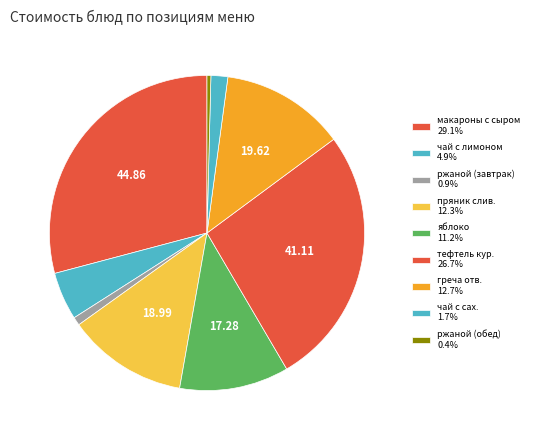

How many slices are in this pie chart?

9